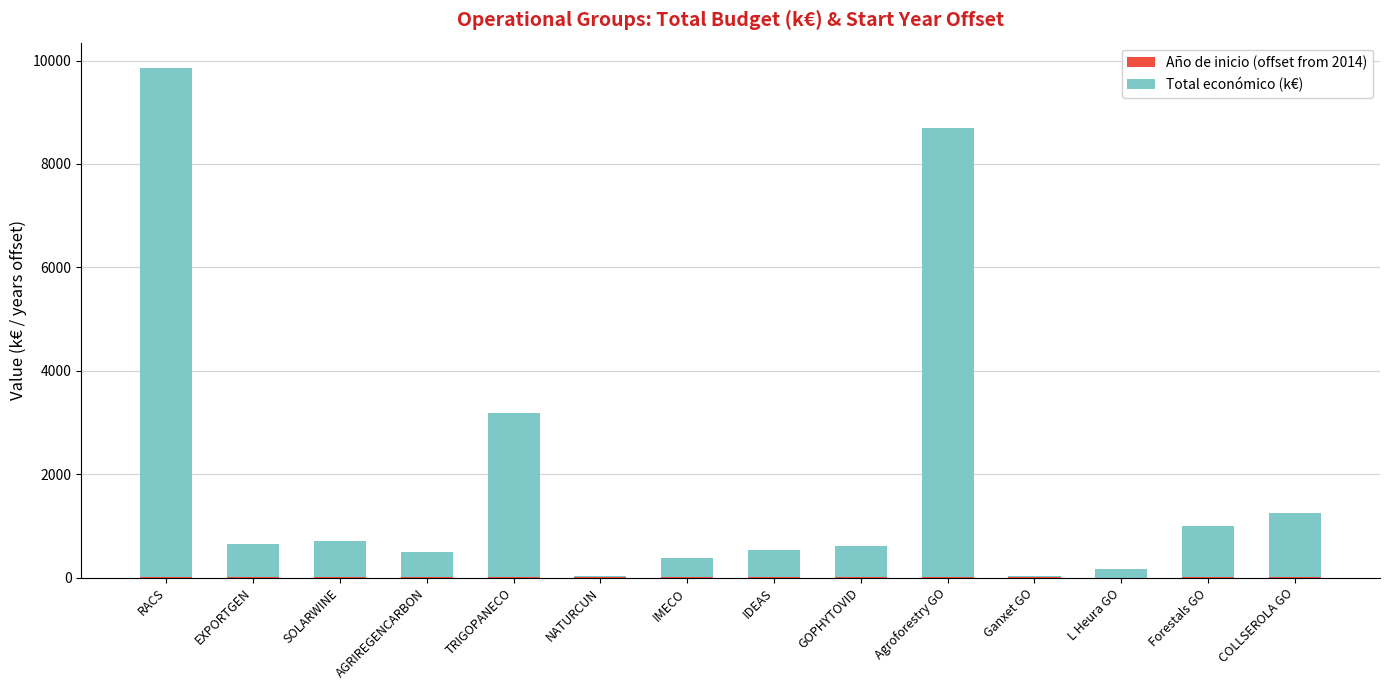

At which category is the sum across all series the highest?

RACS